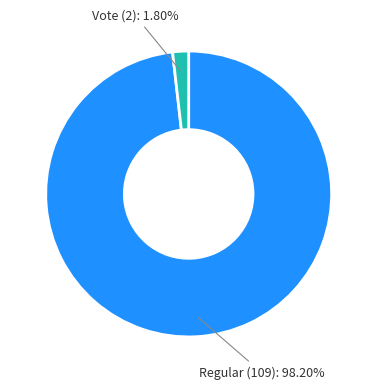

How many slices are in this pie chart?

2